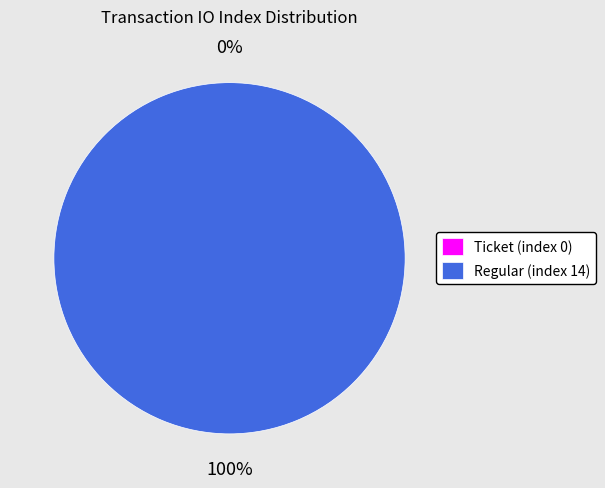

Rank the categories by value from lowest to highest.

Ticket (index 0), Regular (index 14)